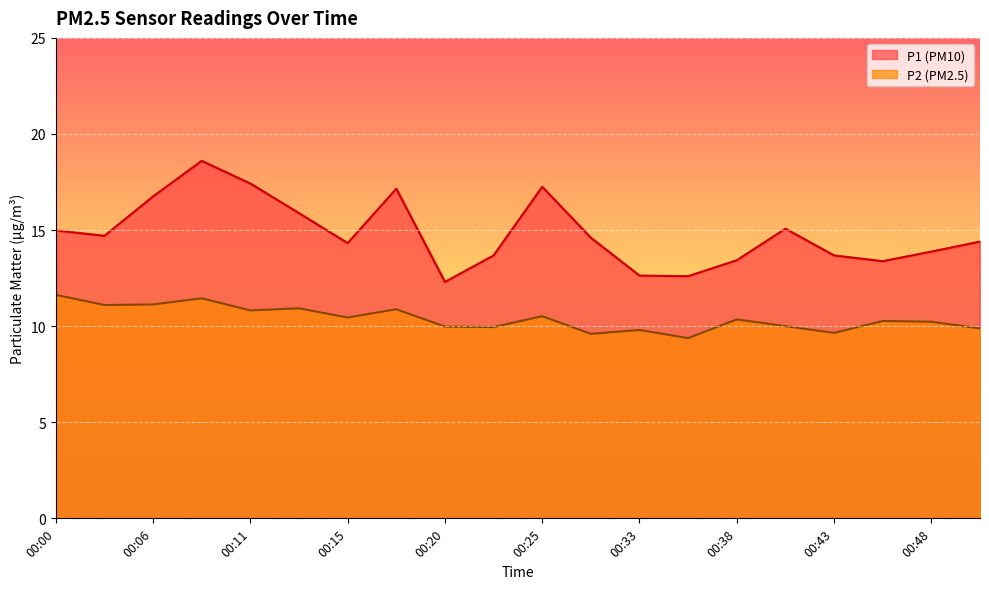

Between 00:25 and 00:33, which series saw the biggest shift?

P1